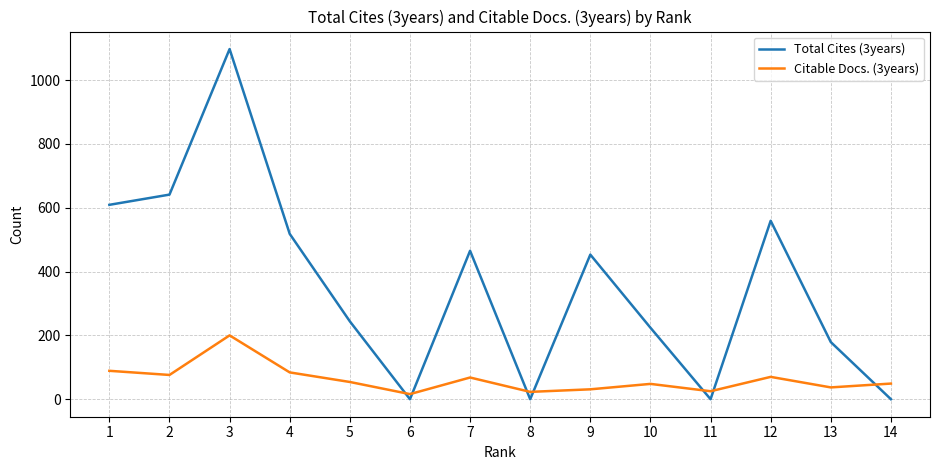

At which label is Total Cites (3years) closest to 548?

12